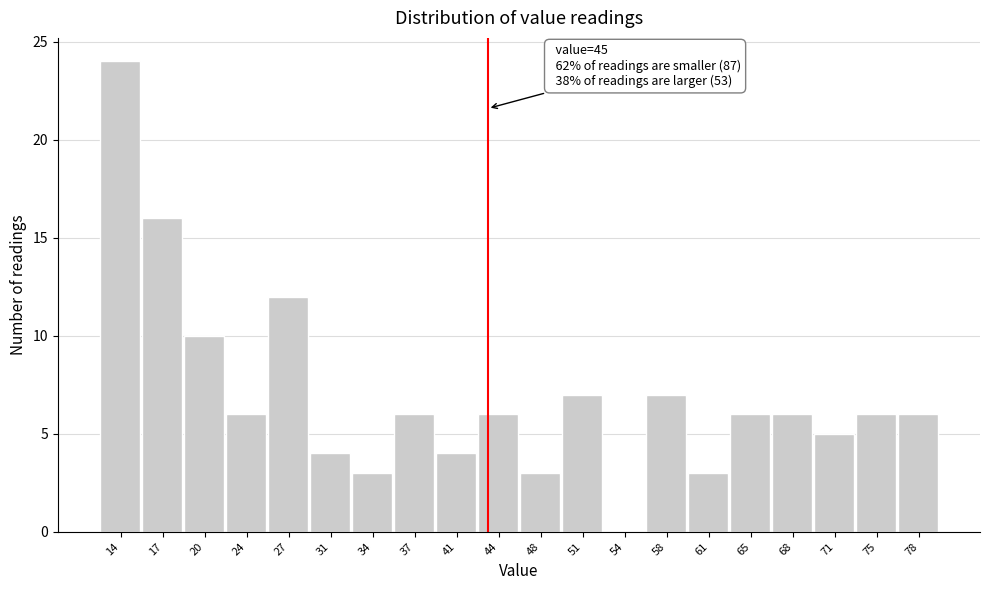

Reading right to left, transcribe all the data shown in this chart.

78=6	75=6	71=5	68=6	65=6	61=3	58=7	54=0	51=7	48=3	44=6	41=4	37=6	34=3	31=4	27=12	24=6	20=10	17=16	14=24